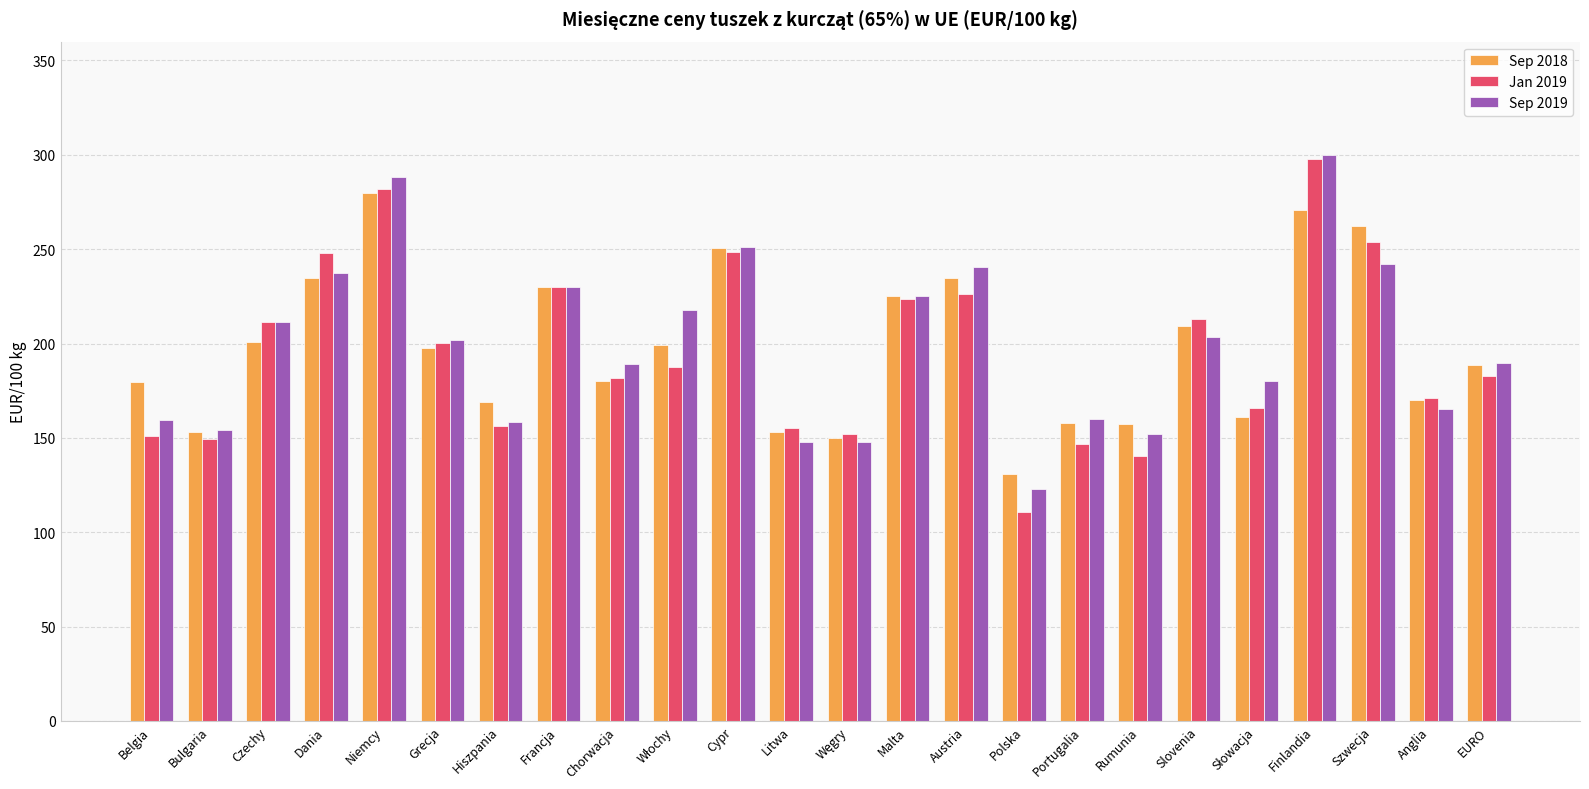

What is the minimum value for Sep 2018?

130.7